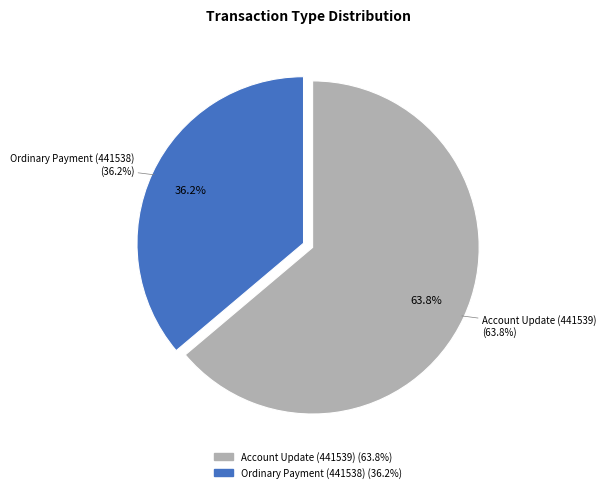

How much of the chart is everything except Ordinary Payment (441538)?

63.8%